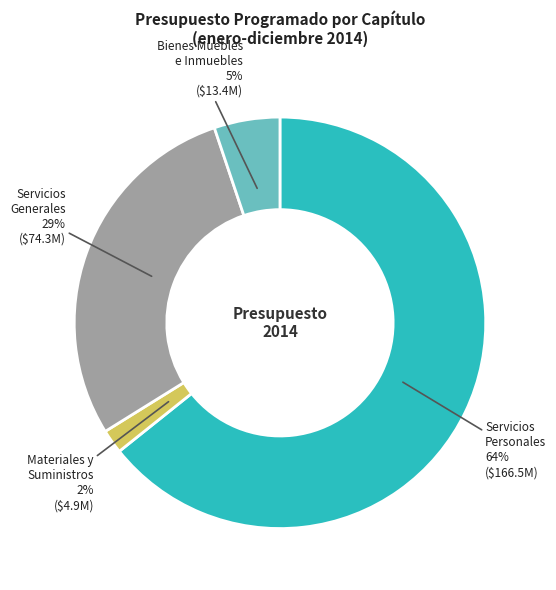

Does any single category account for the majority?

Yes